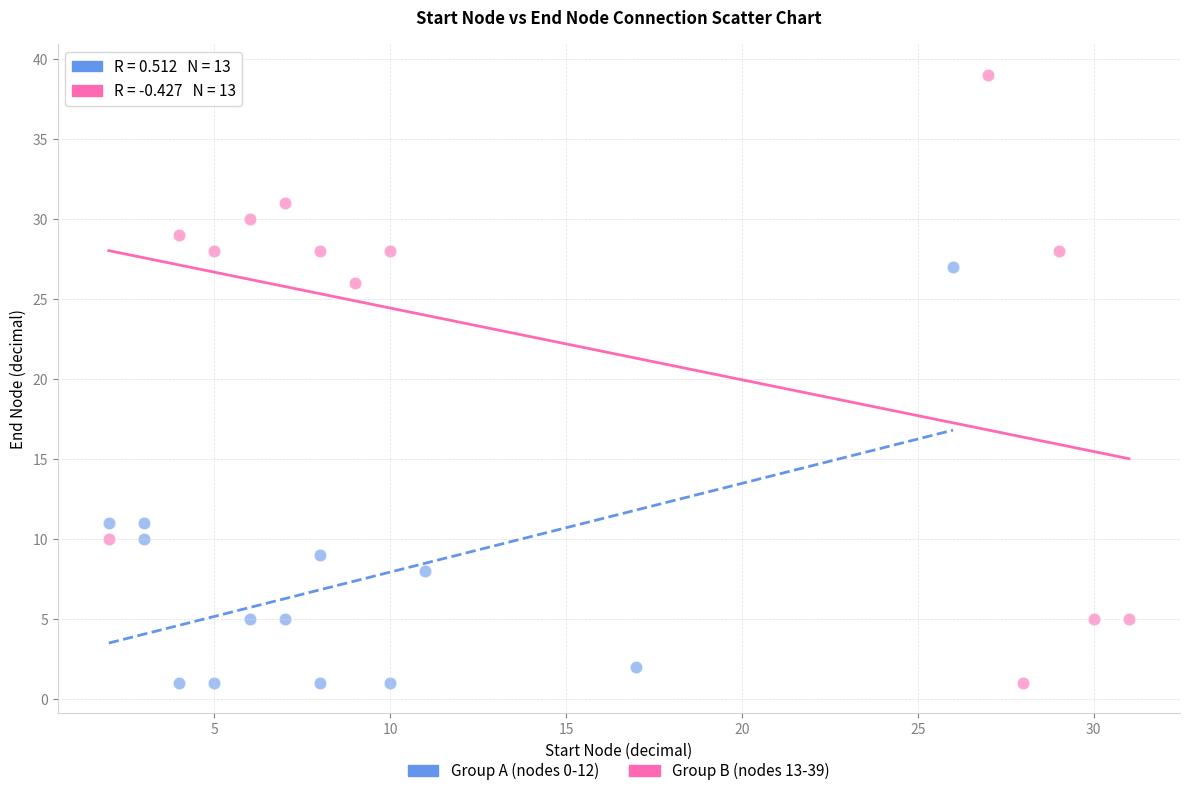

Which series has the largest Y range (max minus min)?

Group B (nodes 13-39)